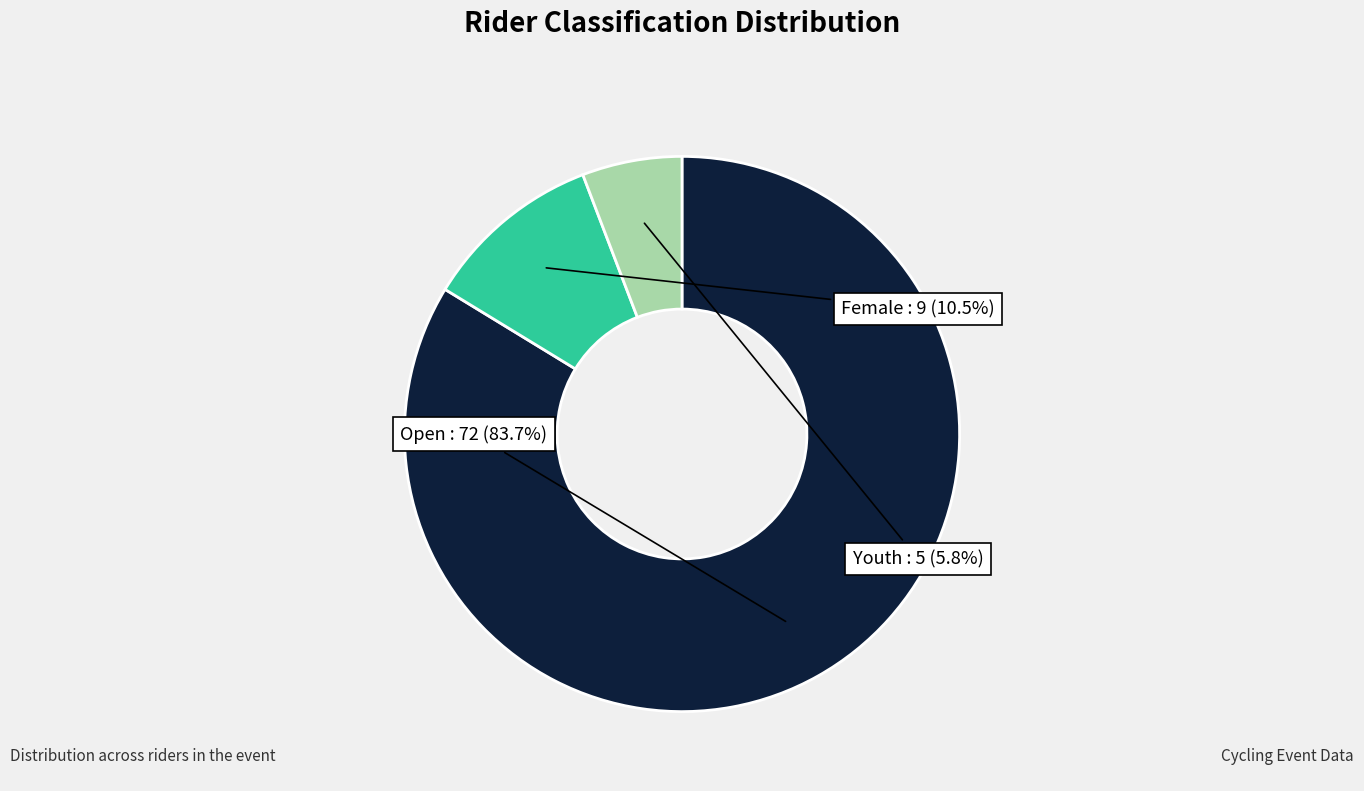

Does any single category account for the majority?

Yes